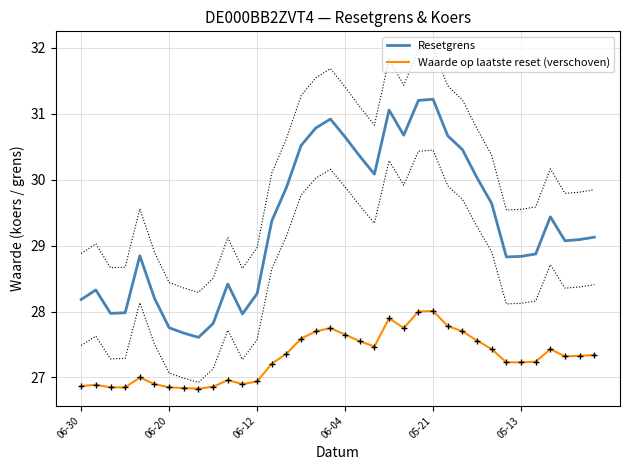

What are all the series names shown in the legend?

Resetgrens, Waarde op laatste reset (verschoven)